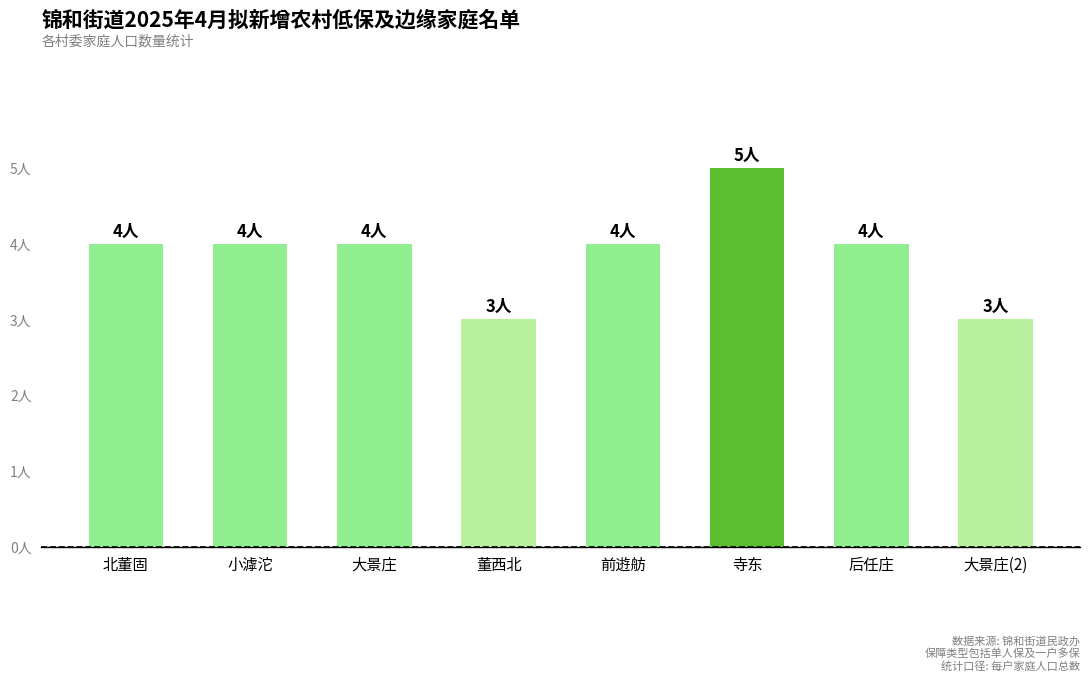

Which has a higher value, 北董固 or 大景庄?

北董固